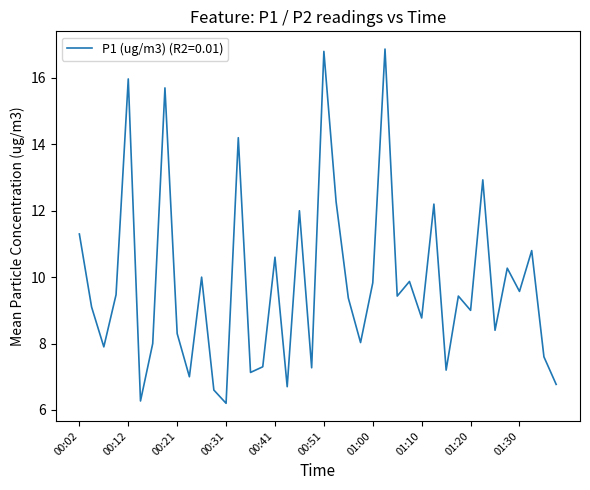

What is the minimum value shown in the chart?

6.2